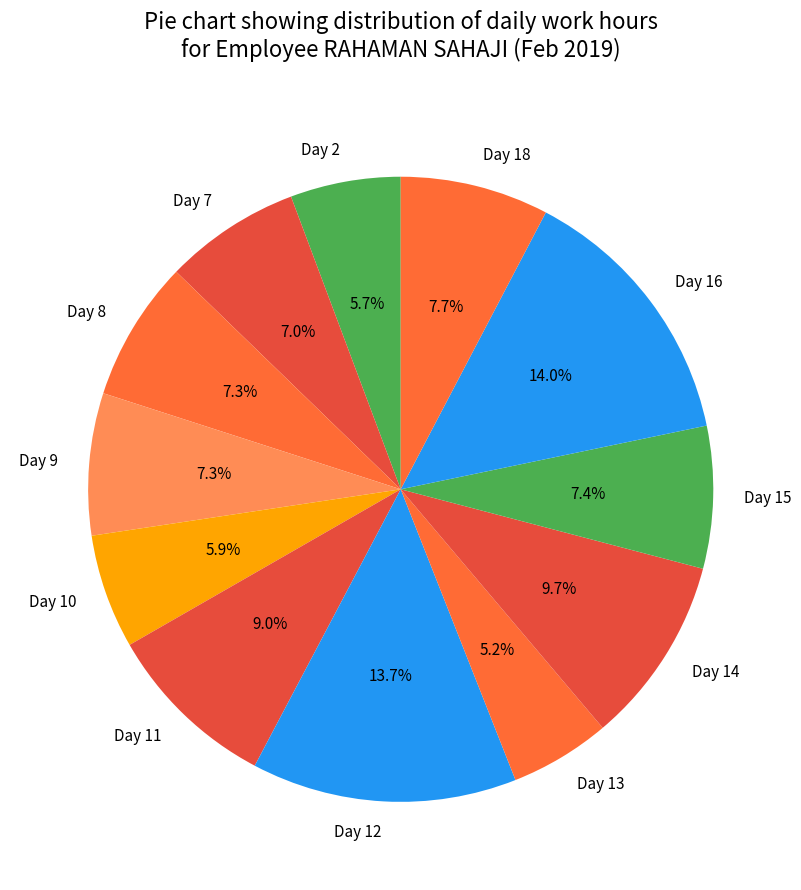

Does Day 18 represent more than half of the total?

No